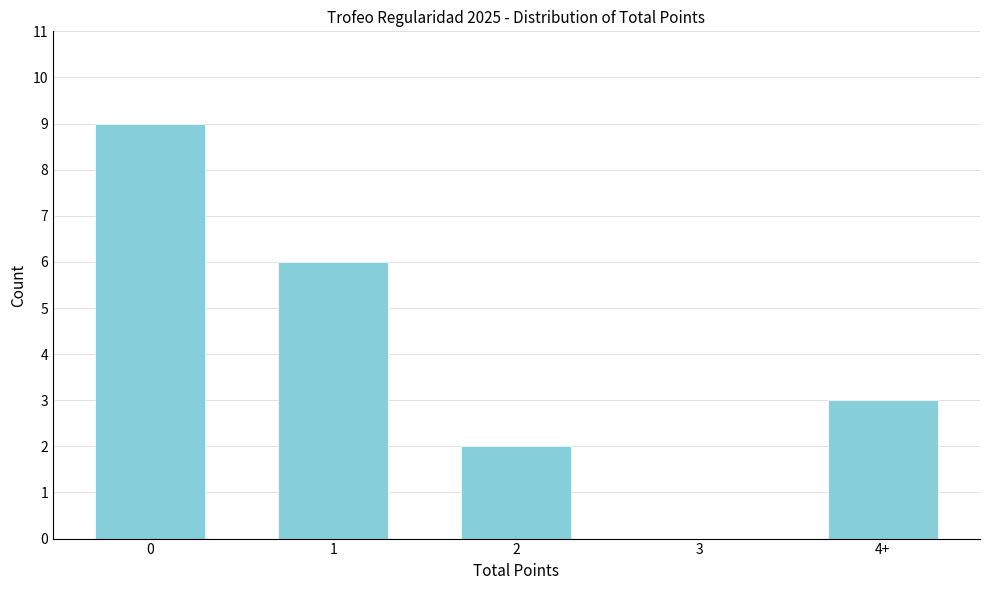

Reading left to right, list all the values displayed in this chart.

0=9	1=6	2=2	3=0	4+=3